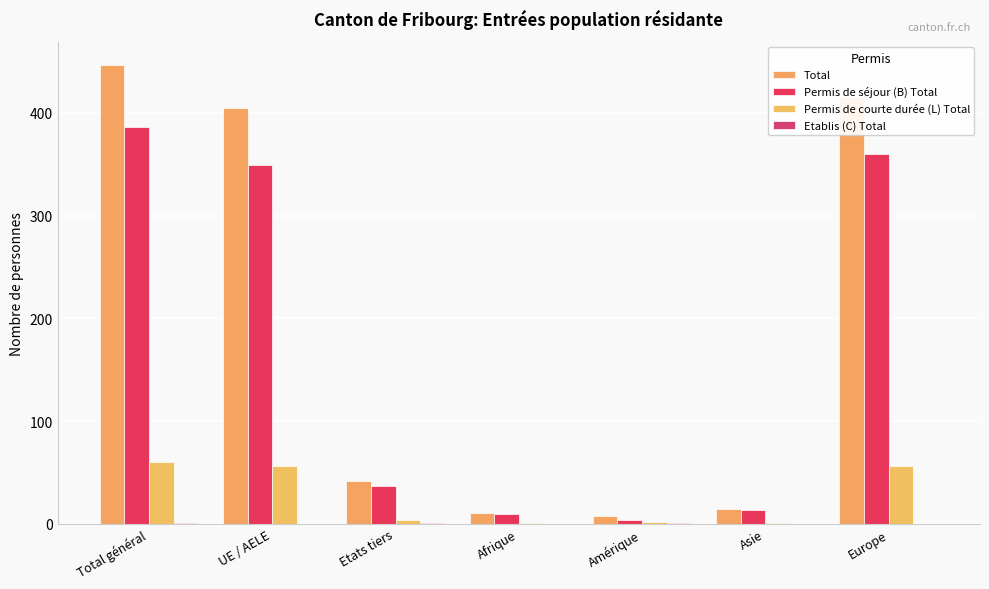

What is the greatest value displayed?

447